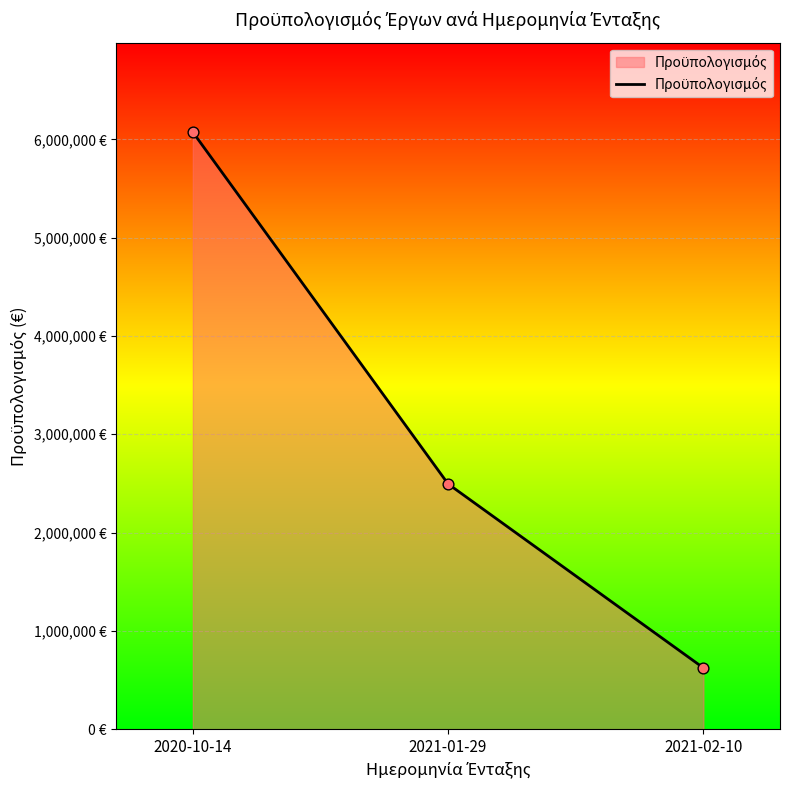

Between 2021-02-10 and 2020-10-14, which is larger?

2020-10-14